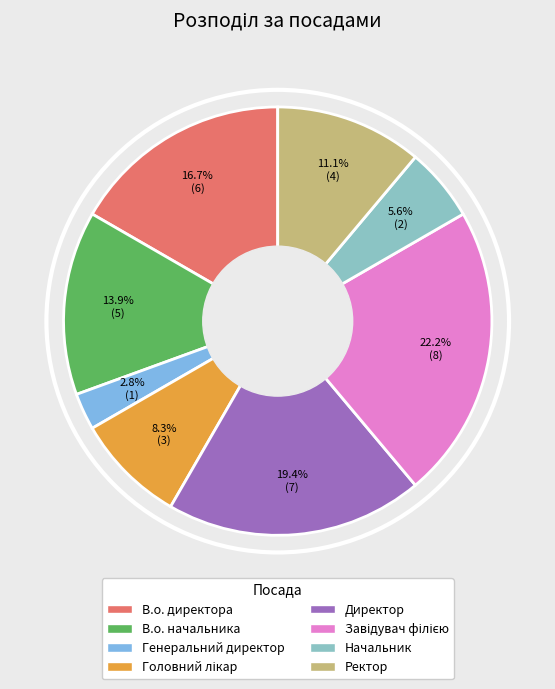

Combined, what portion of the pie is В.о. начальника and Ректор?

25.0%